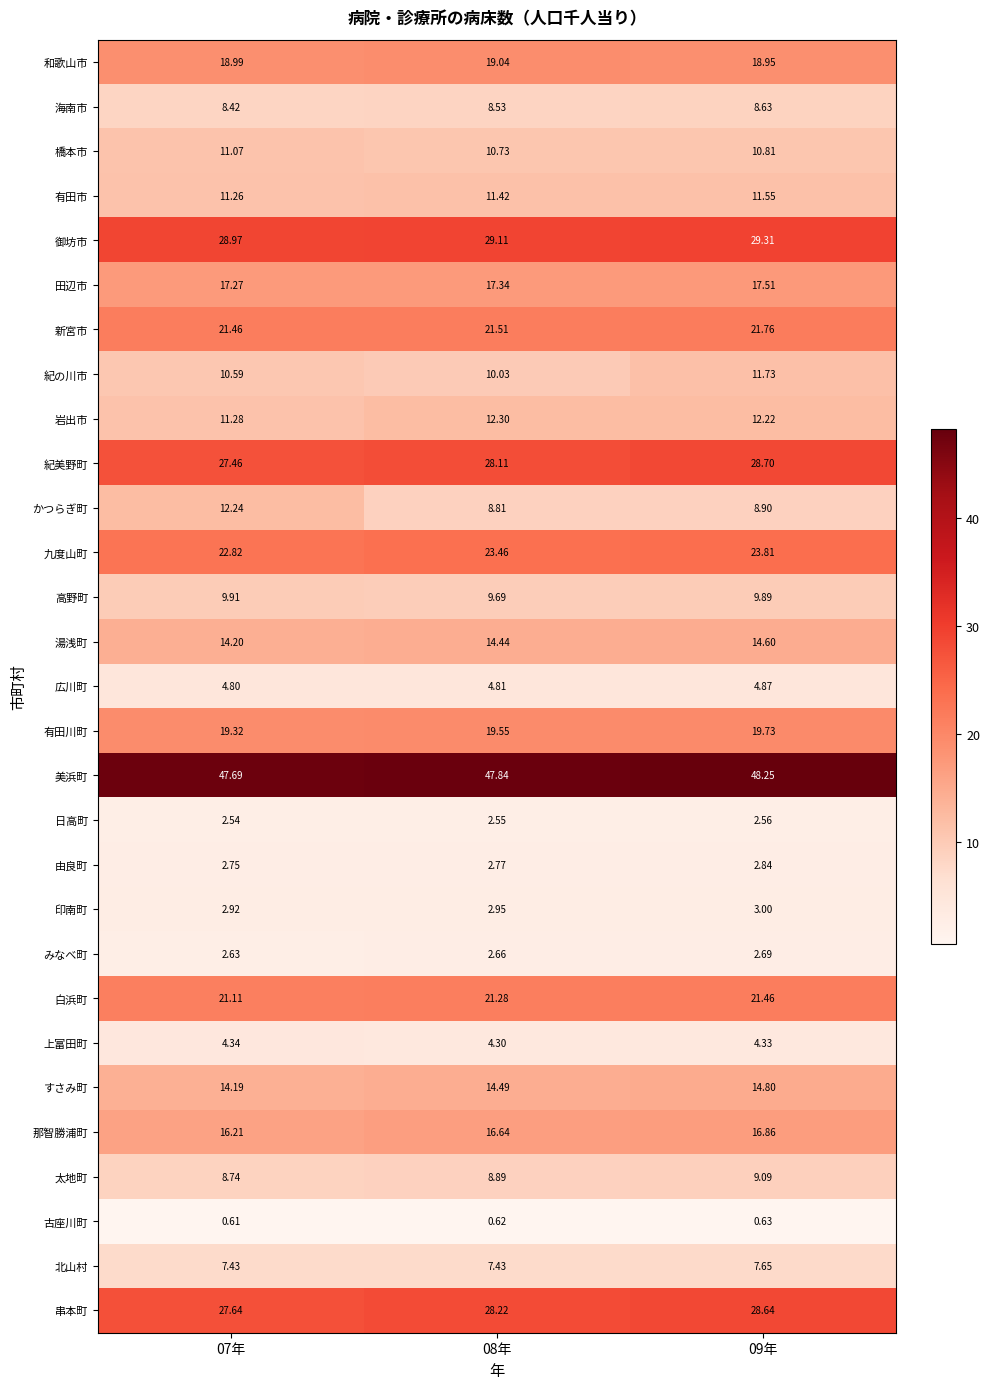

Which series has the widest spread of values?

かつらぎ町